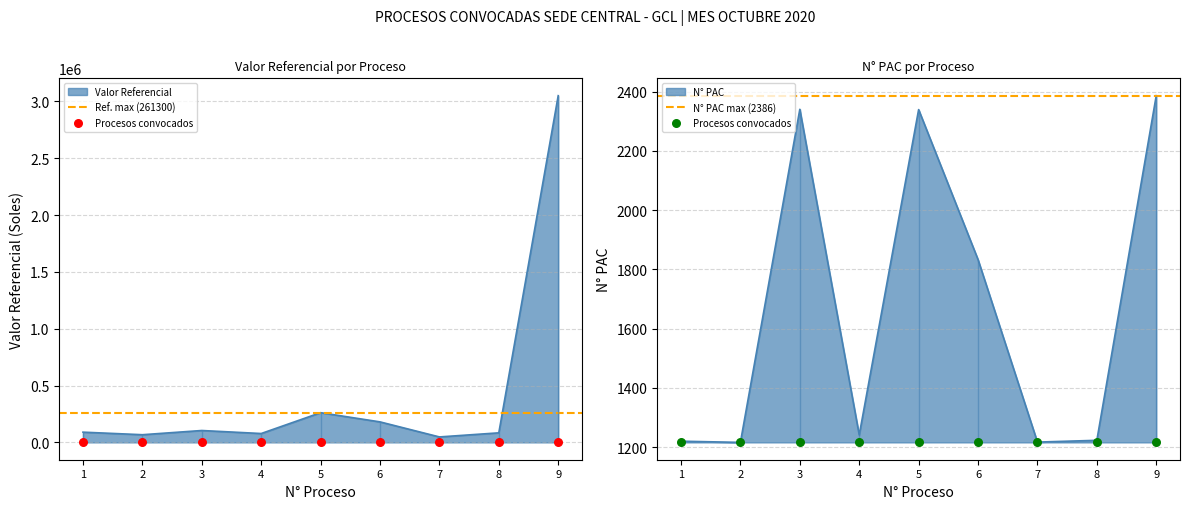

Which series has the largest total across all categories?

Valor Referencial